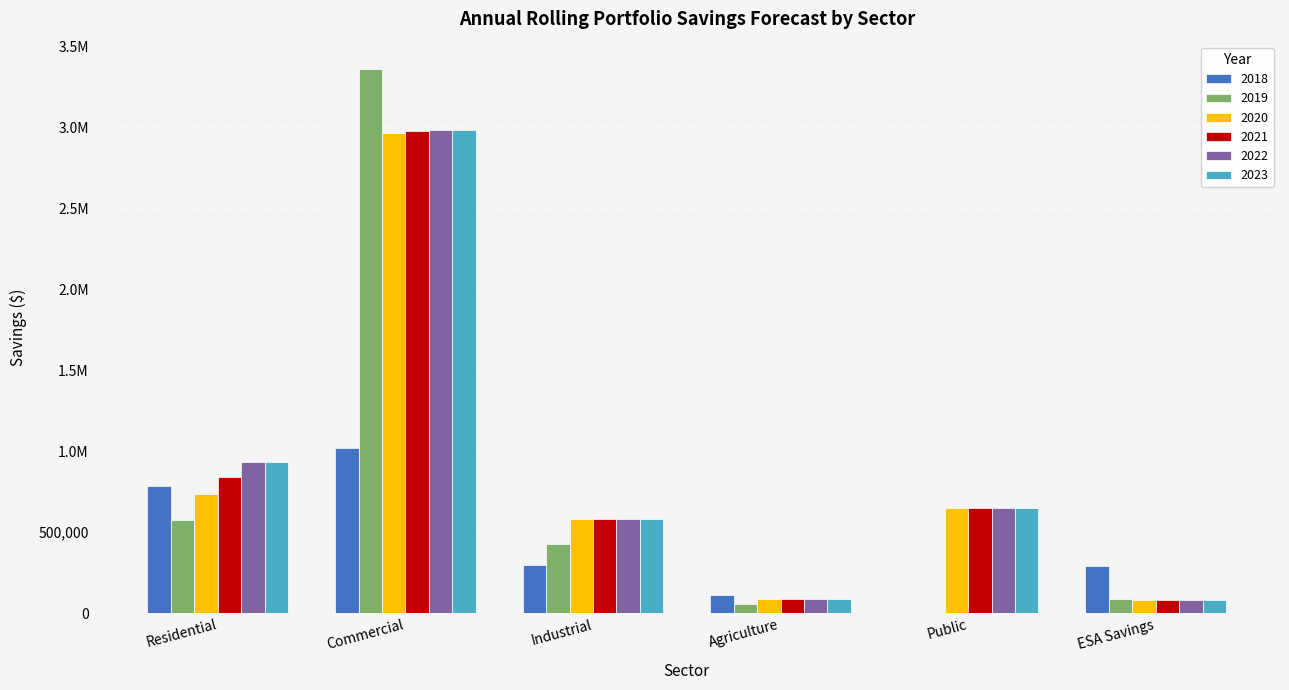

Is the value of 2019 at Residential greater than the value of 2018 at Commercial?

No